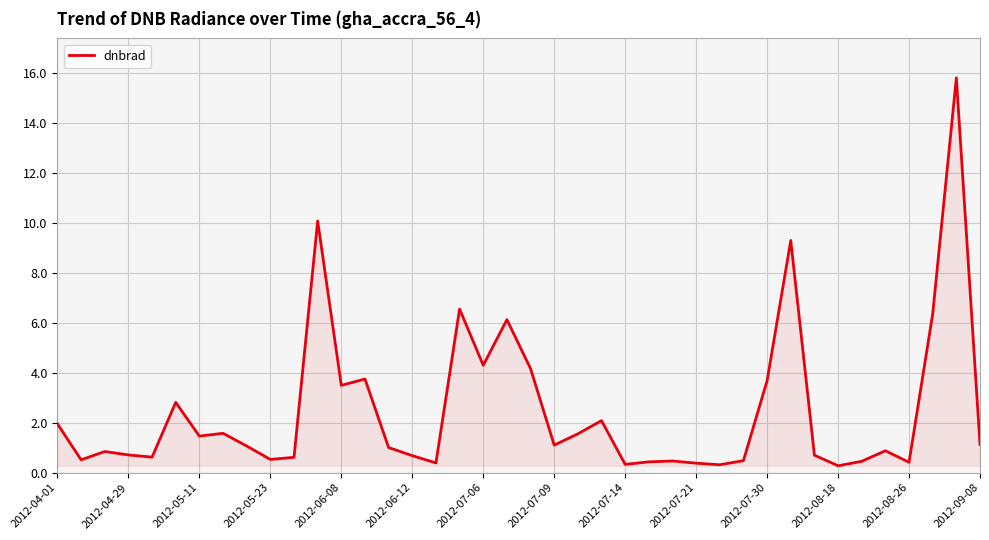

What is the maximum value shown in the chart?

15.8